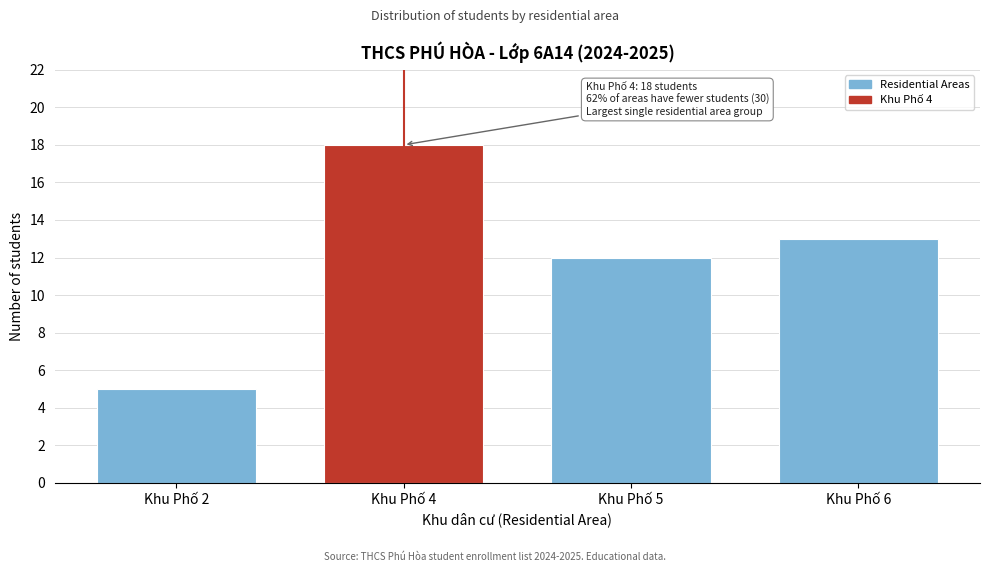

Reading left to right, transcribe all the data shown in this chart.

5	18	12	13